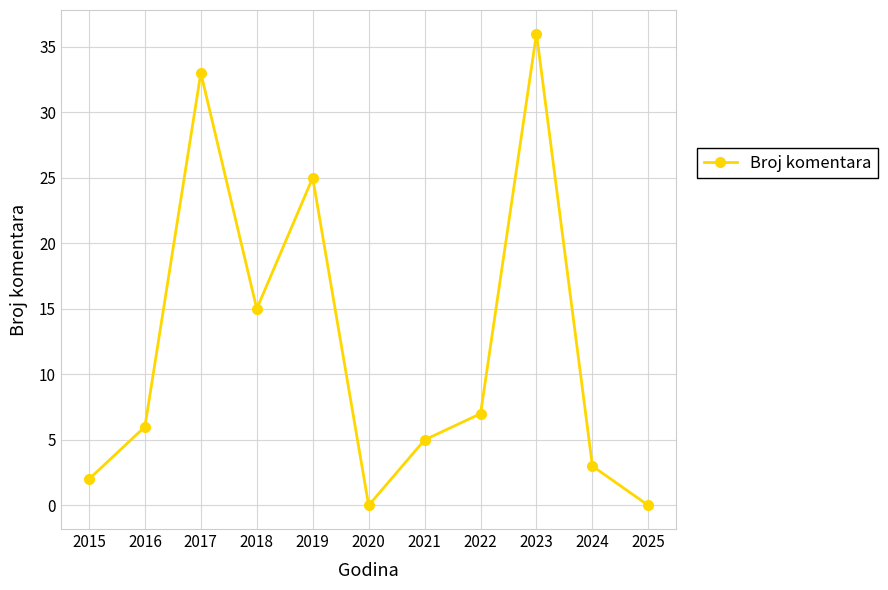

At which category does the data reach its first local valley?

2018